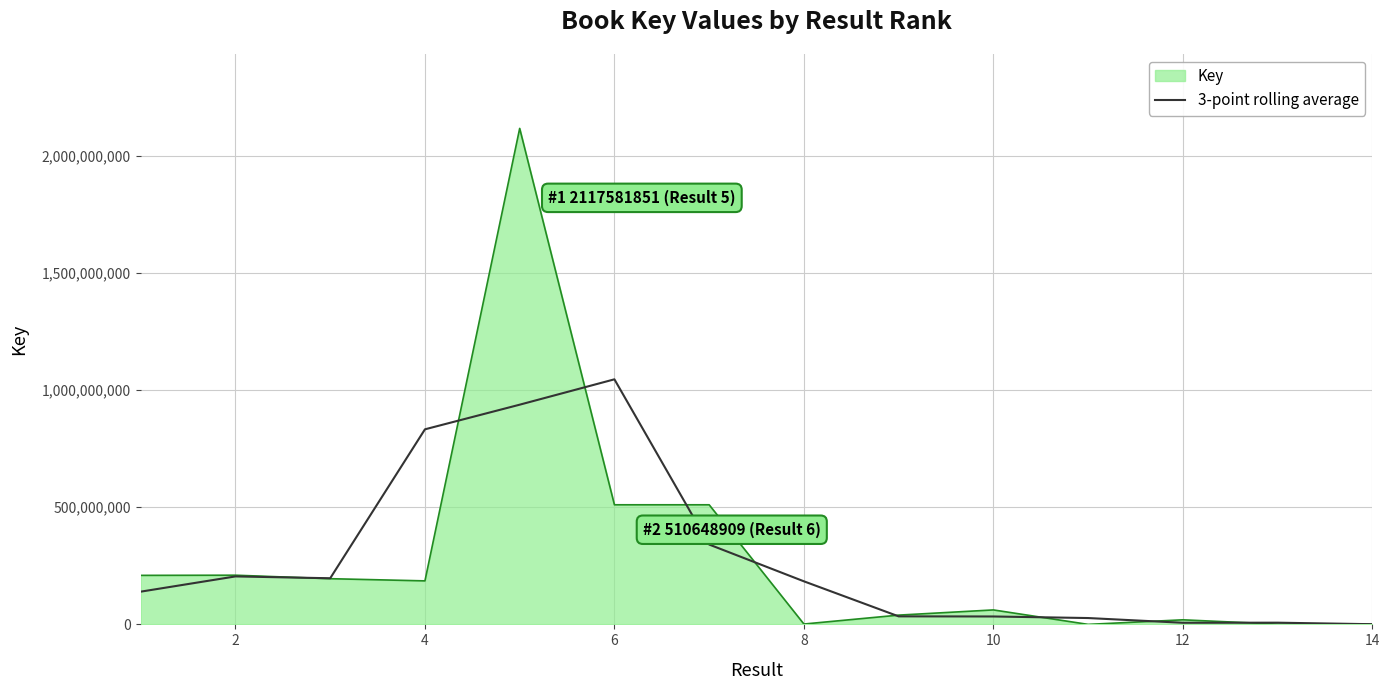

What is the highest value of the 3-point rolling average series?

1046293187.3